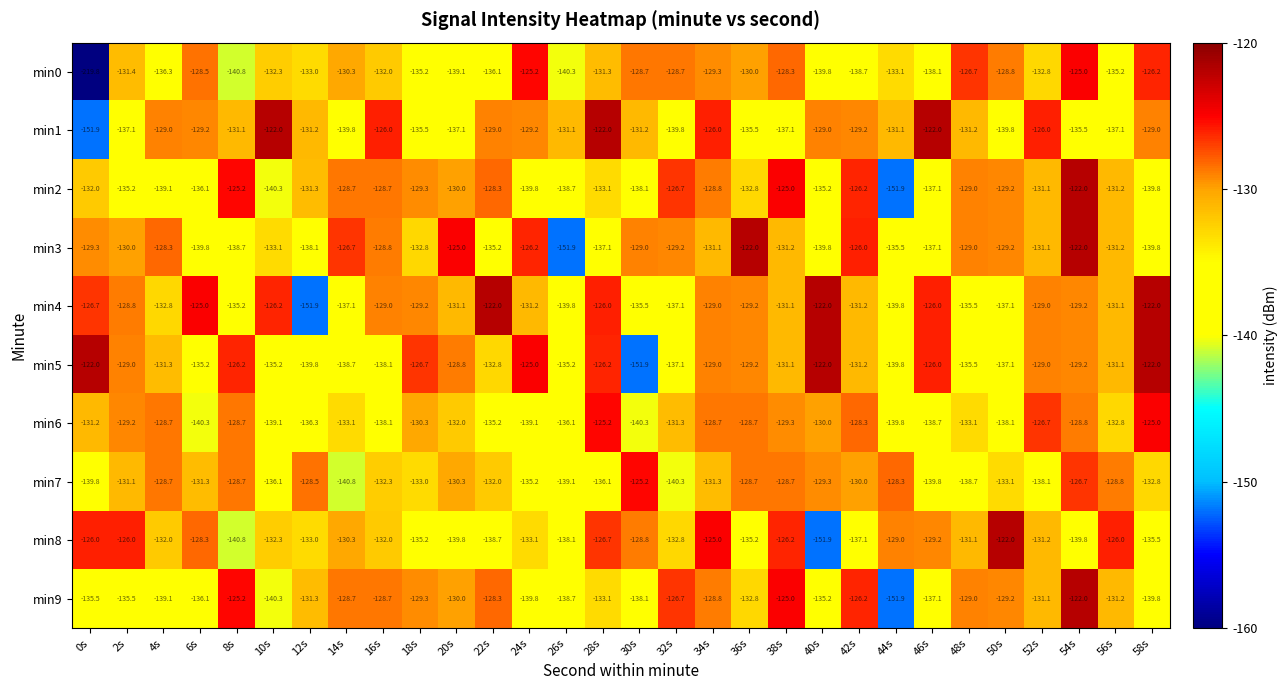

What value does the min0 series have at 54s?

-125.0